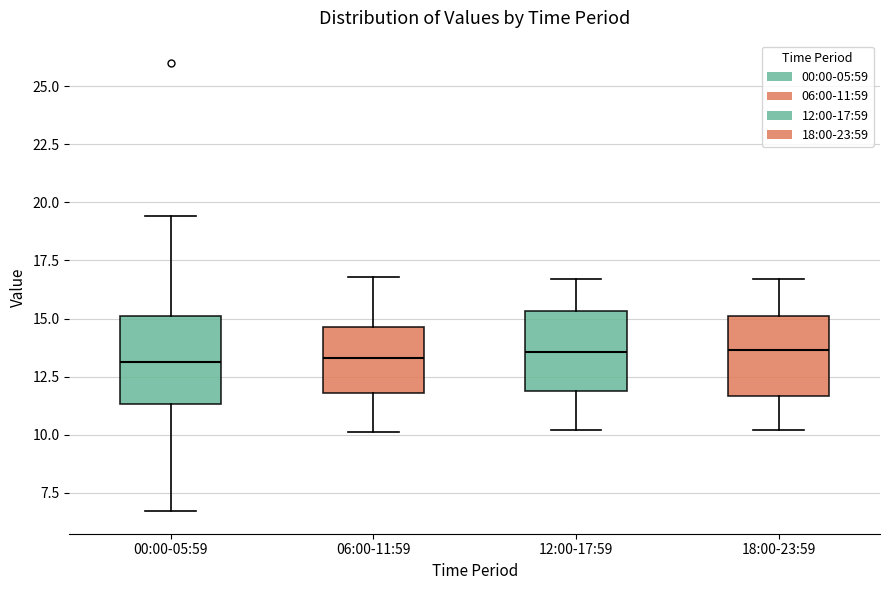

Reading left to right, read every box against the y-axis: the position of its median line, the range the box covers, and the ends of its whiskers. The values are not printed on the chart, so give them approximately, as read against the axis.

00:00-05:59: median 13.0, box 11.5 to 15.0, whiskers 6.5 to 19.5
06:00-11:59: median 13.5, box 12.0 to 14.5, whiskers 10.0 to 17.0
12:00-17:59: median 13.5, box 12.0 to 15.5, whiskers 10.0 to 16.5
18:00-23:59: median 13.5, box 11.5 to 15.0, whiskers 10.0 to 16.5